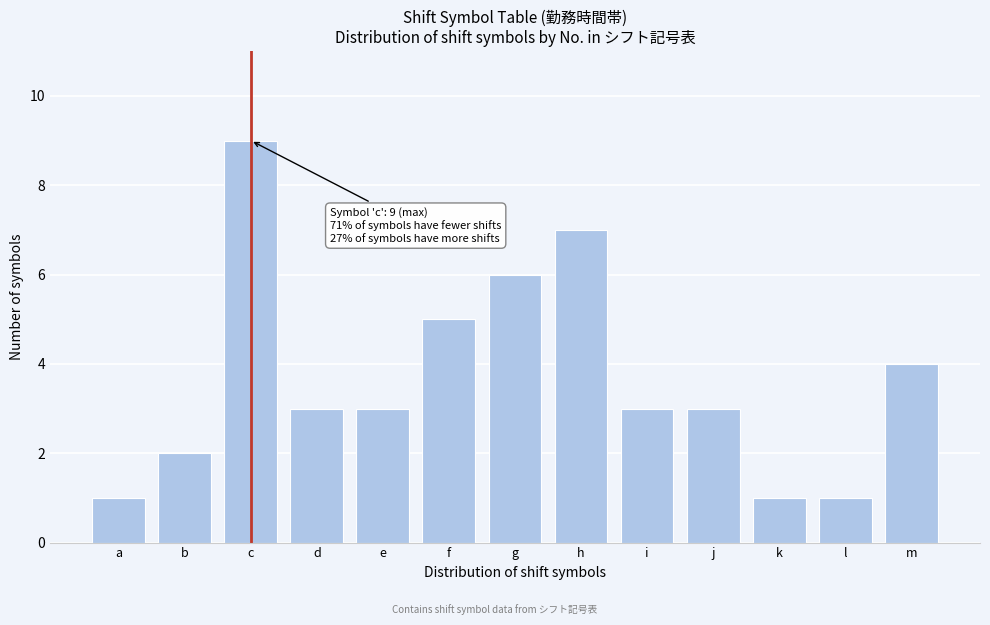

Reading left to right, transcribe all the data shown in this chart.

a=1	b=2	c=9	d=3	e=3	f=5	g=6	h=7	i=3	j=3	k=1	l=1	m=4